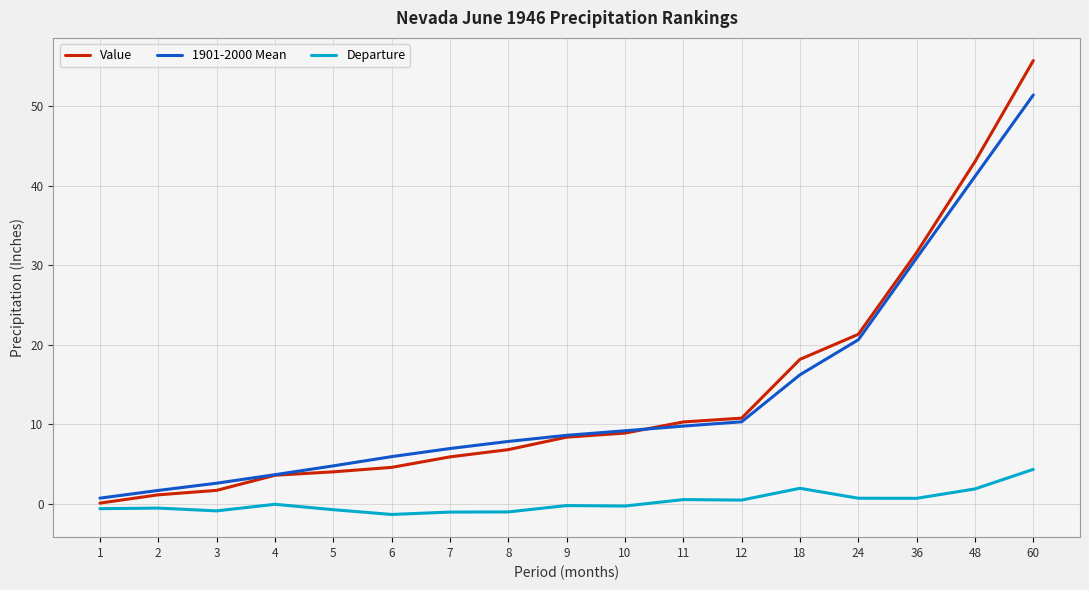

What is the average value of the 1901-2000 Mean series?

13.7